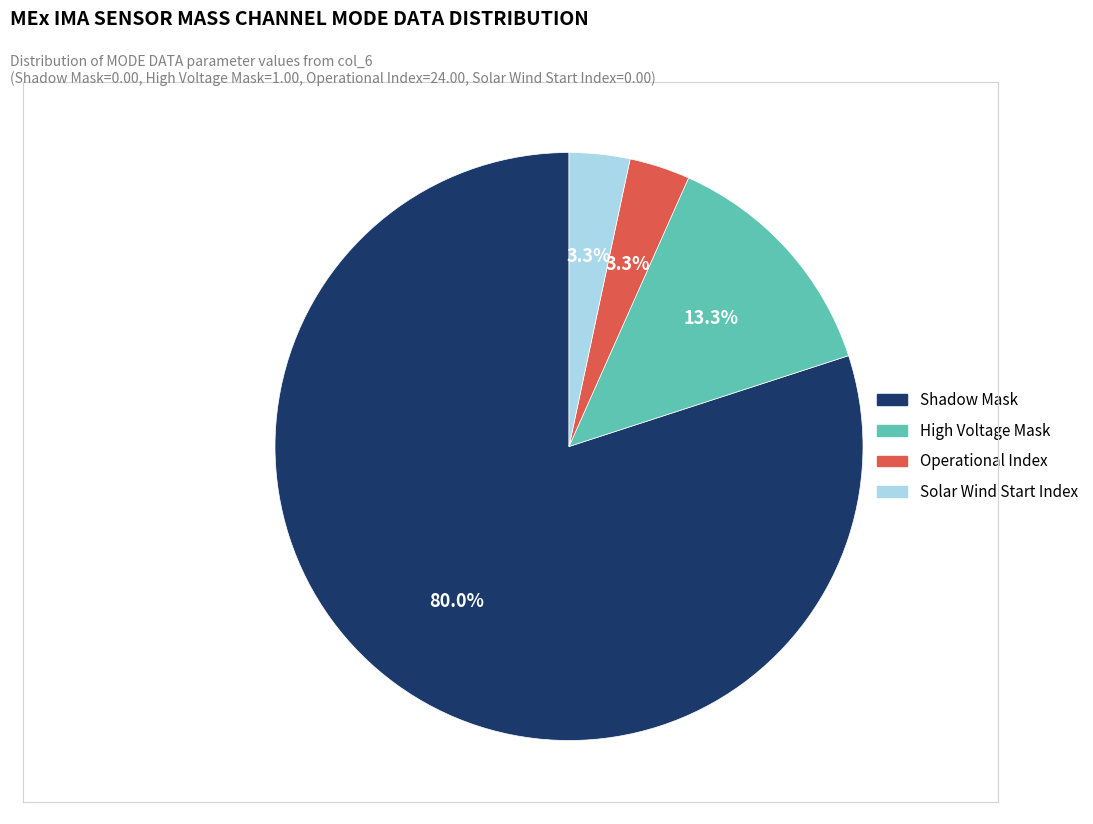

To the nearest percent, what is the average slice percentage?

25%